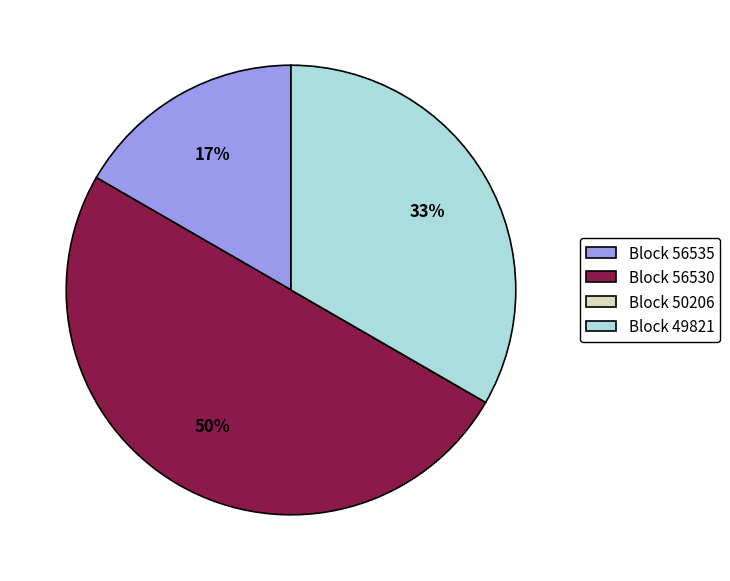

Which category has the biggest portion of the pie?

Block 56530